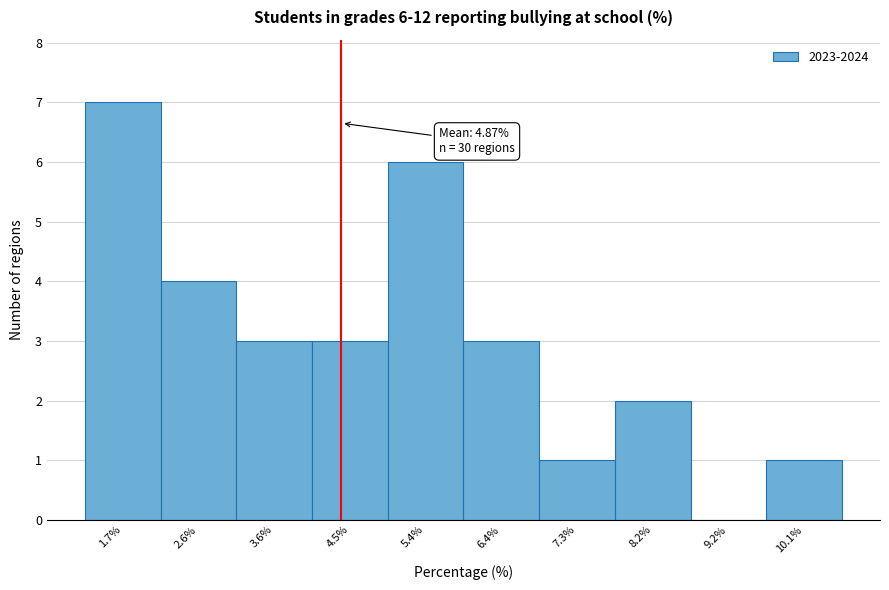

Reading left to right, transcribe all the data shown in this chart.

1.7%=7	2.6%=4	3.6%=3	4.5%=3	5.4%=6	6.4%=3	7.3%=1	8.2%=2	9.2%=0	10.1%=1